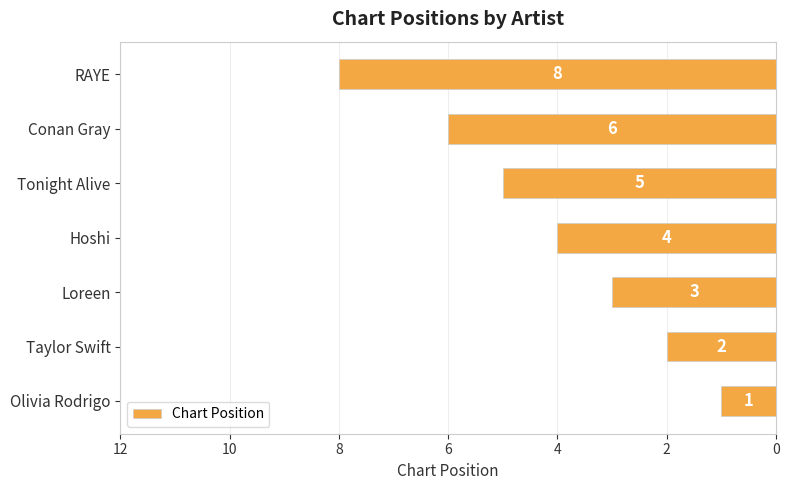

How many values are below 4?

3